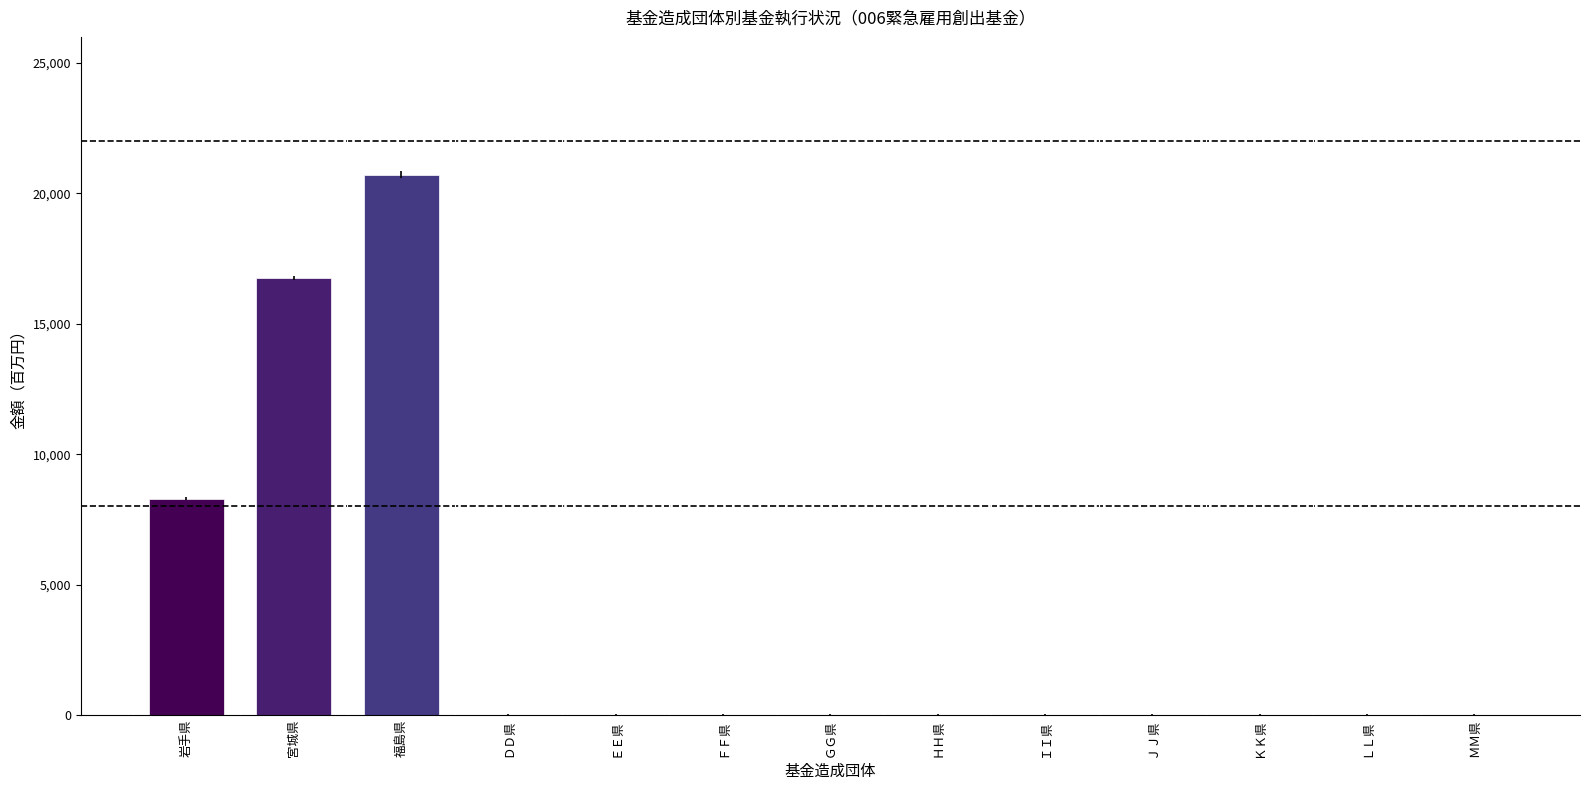

What is the maximum value shown in the chart?

20714.0